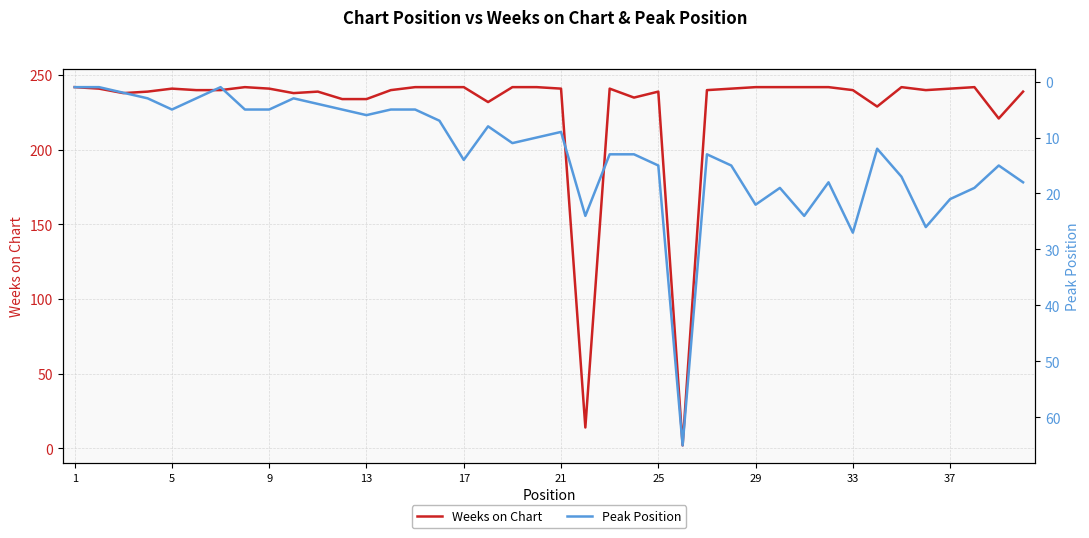

At how many categories does at least one series exceed 75?

38